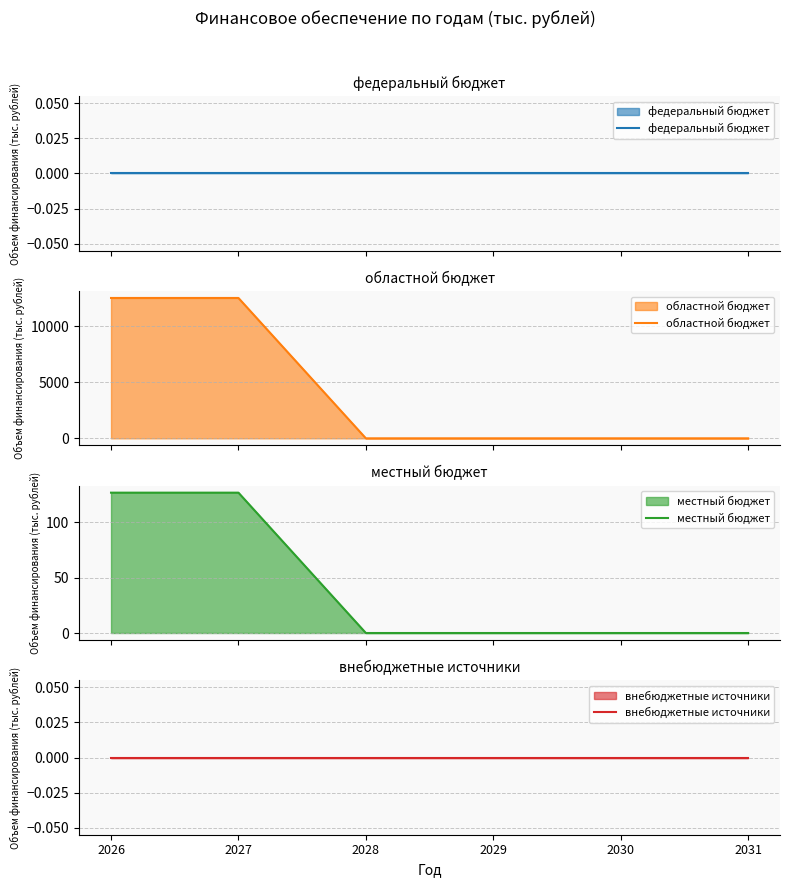

True or false: федеральный бюджет and местный бюджет cross at least once.

False